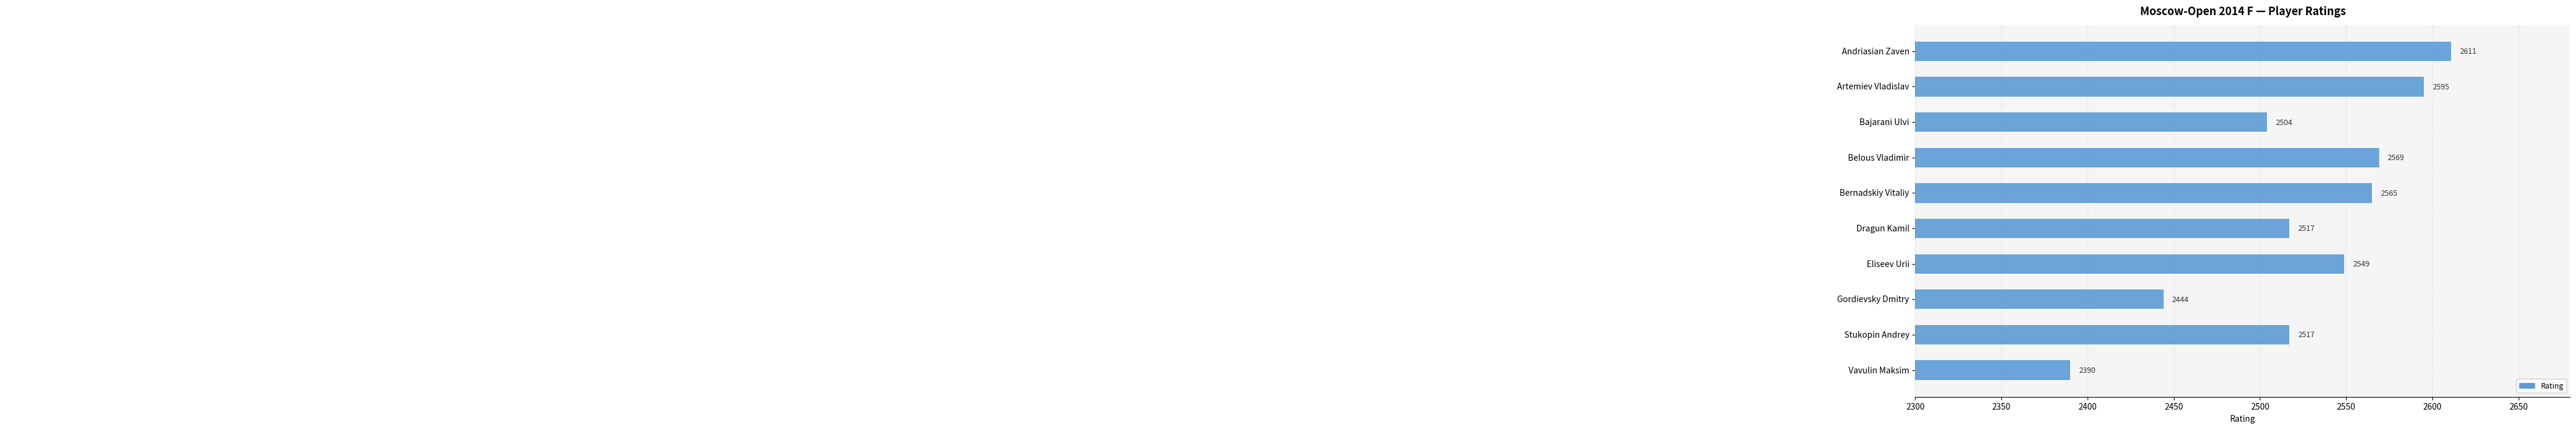

At which category does the chart reach its peak across all series?

Andriasian Zaven